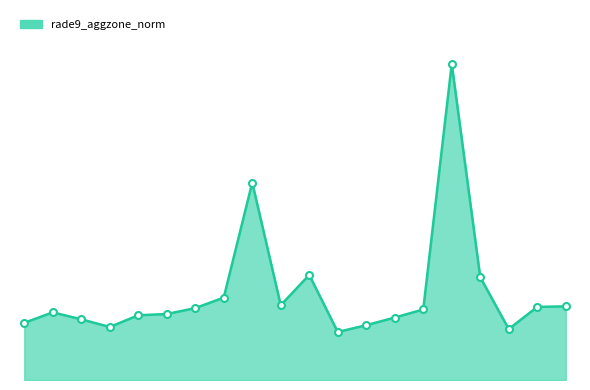

Does the chart display data point markers on the line(s)?

No